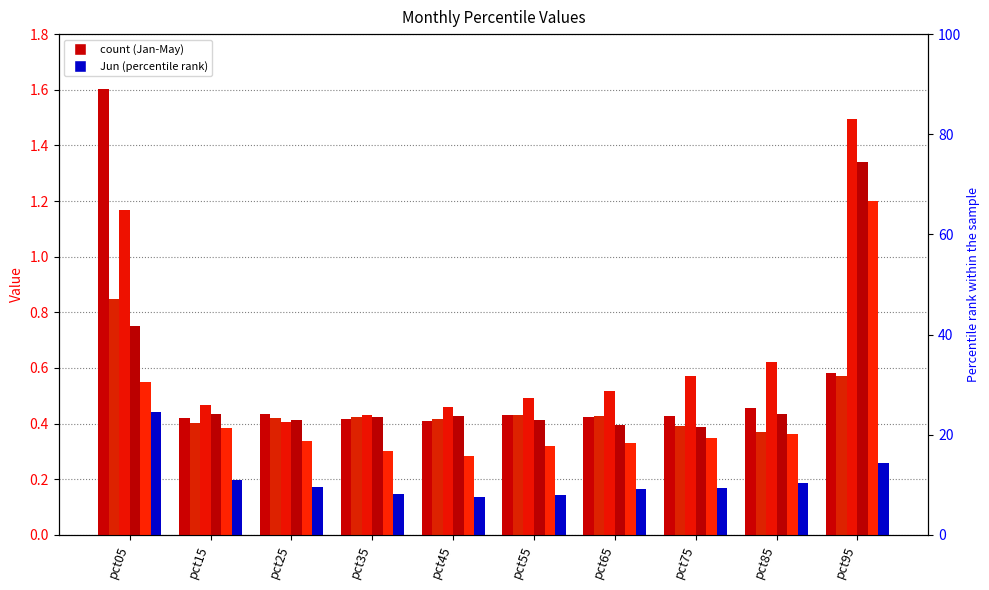

What is the value of the Mar bar at the 3rd from the left?

0.4